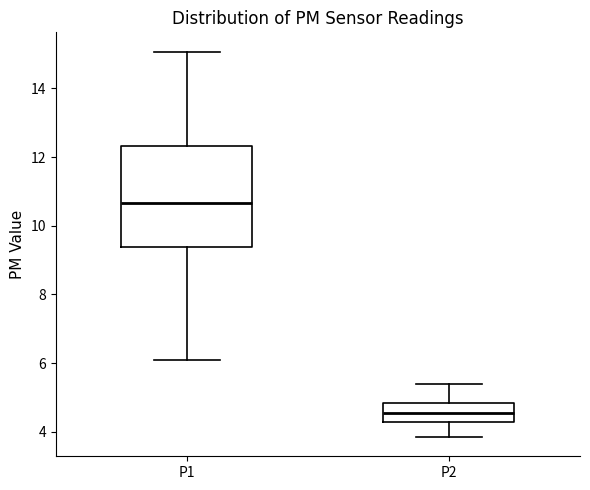

Which box is the tallest, from its lower edge to its upper edge?

P1